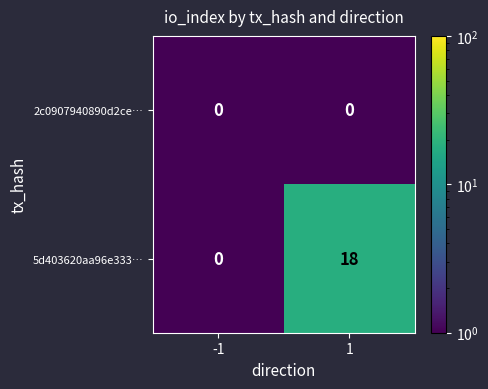

Reading left to right, list all the values displayed in this chart.

2c0907940890d2ce…: -1=0	1=0
5d403620aa96e333…: -1=0	1=18